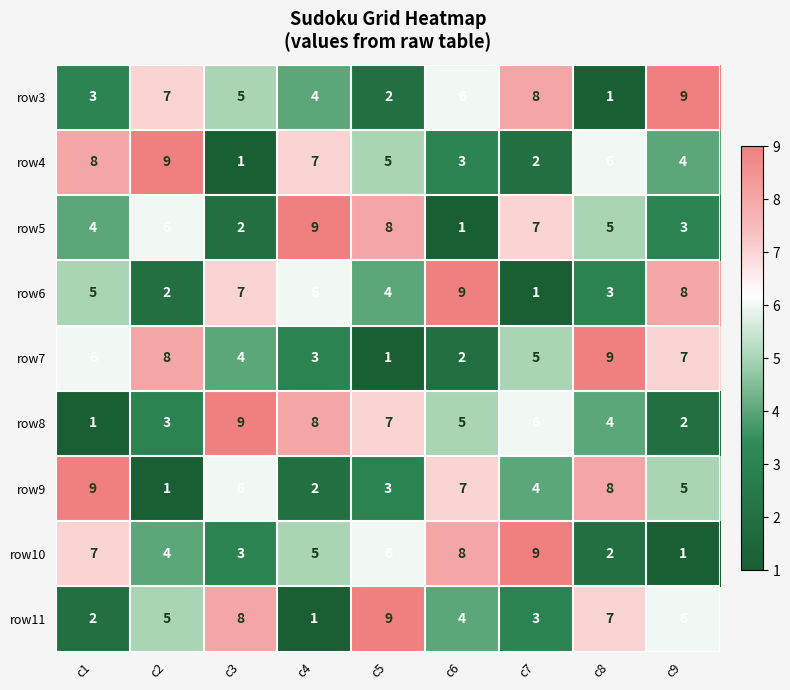

Is the value of row5 at c5 greater than the value of row11 at c1?

Yes